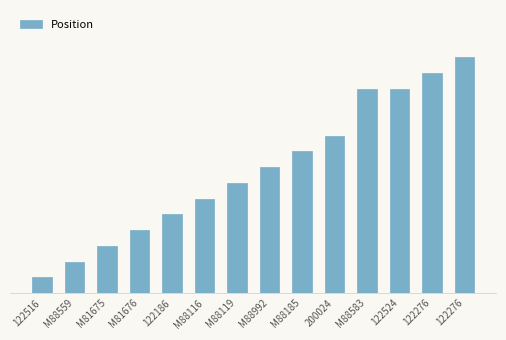

True or false: the data shows 13 at M88583.

True